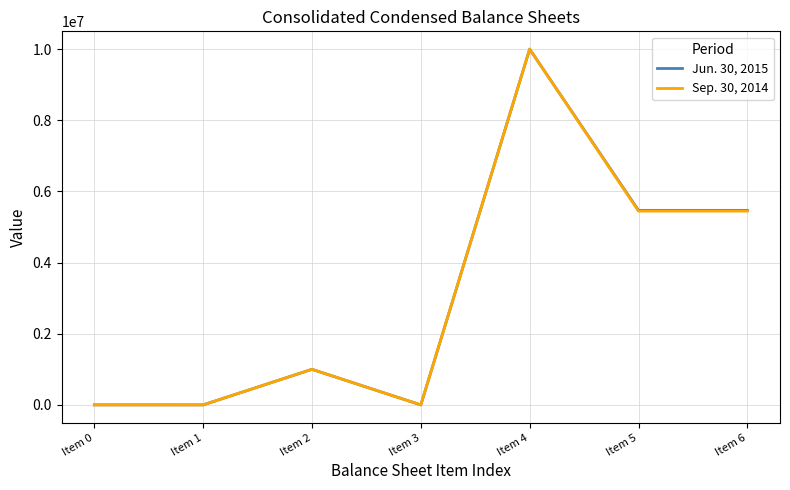

At which category is the sum across all series the highest?

Item 4